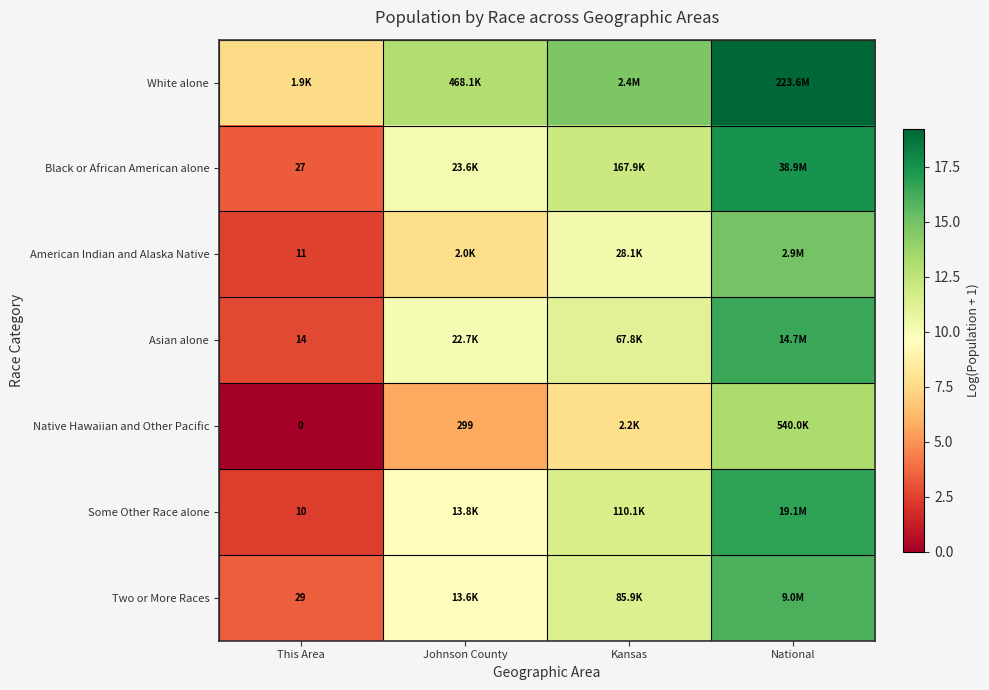

Which series has the largest range (max minus min)?

Some Other Race alone